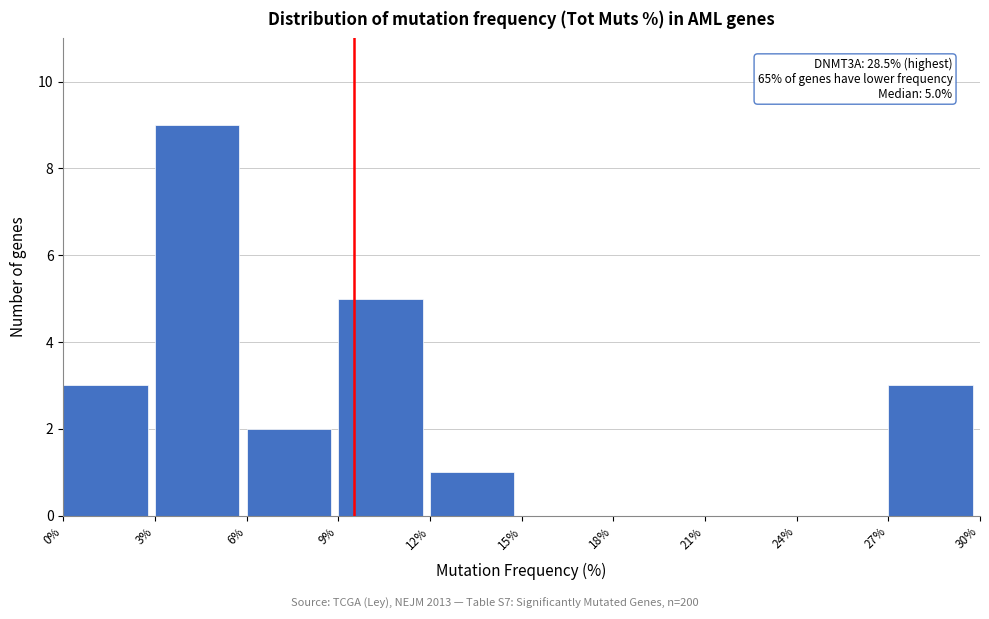

Which range on the x-axis has the tallest bar?

3% to 6%